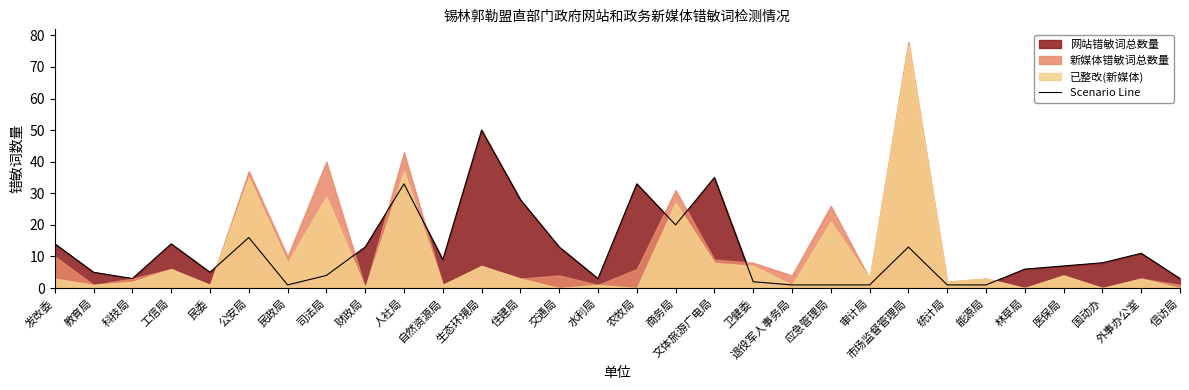

List the labels in order of value, smallest first.

民政局, 退役军人事务局, 应急管理局, 审计局, 统计局, 能源局, 卫健委, 科技局, 水利局, 信访局, 司法局, 教育局, 民委, 林草局, 医保局, 国动办, 自然资源局, 外事办公室, 财政局, 交通局, 市场监督管理局, 发改委, 工信局, 公安局, 商务局, 住建局, 人社局, 农牧局, 文体旅游广电局, 生态环境局